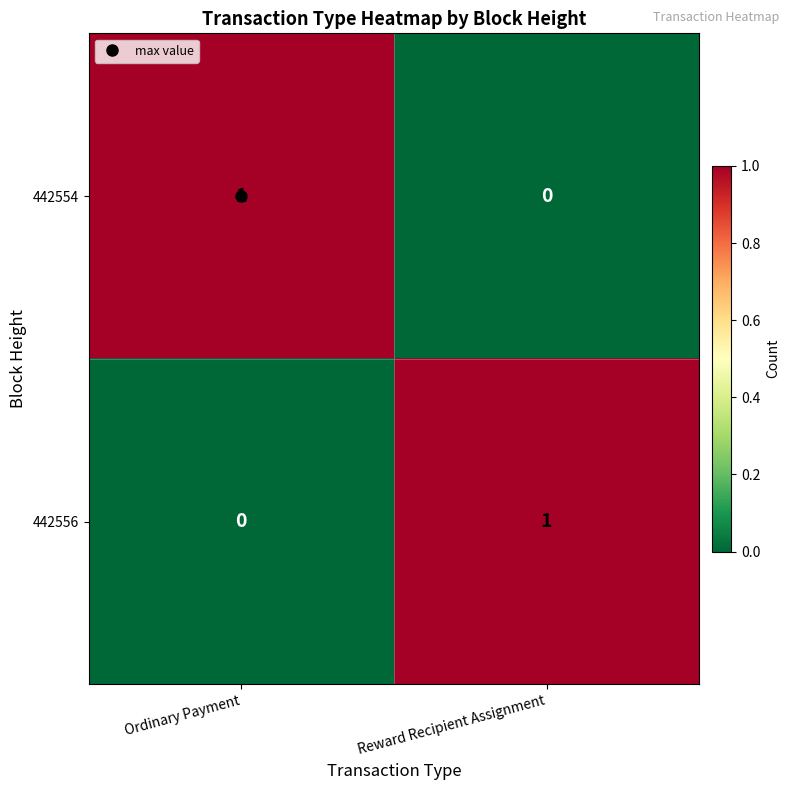

The 442554 series shows 1 at Reward Recipient Assignment. True or false?

False